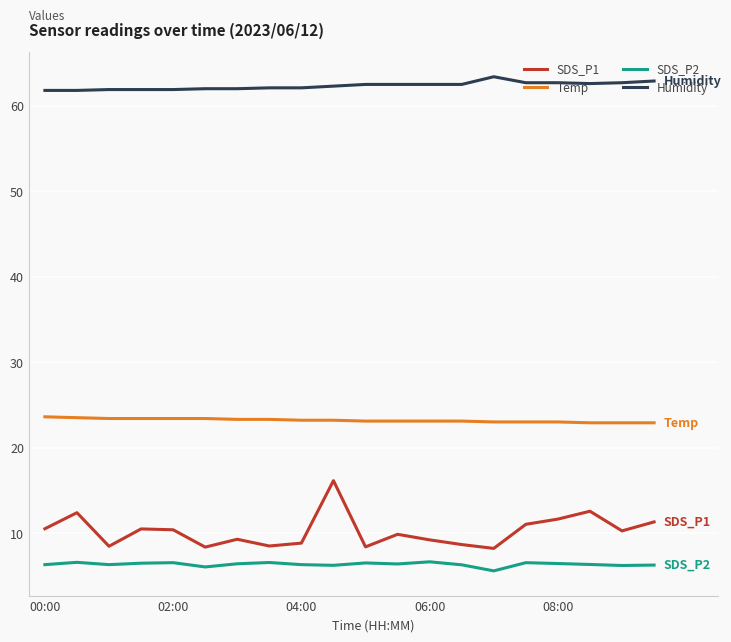

List the series in order of their peak value, lowest first.

SDS_P2, SDS_P1, Temp, Humidity